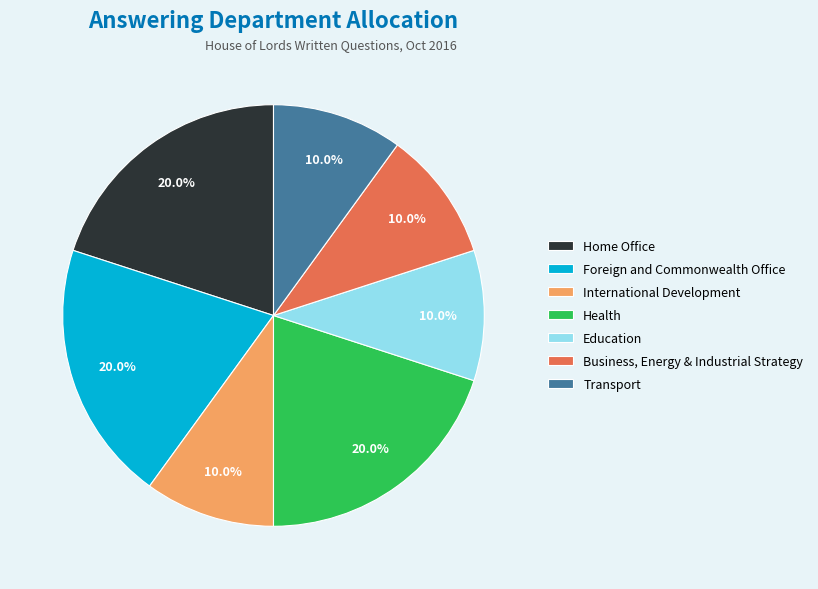

What percentage is NOT represented by Foreign and Commonwealth Office?

80.0%